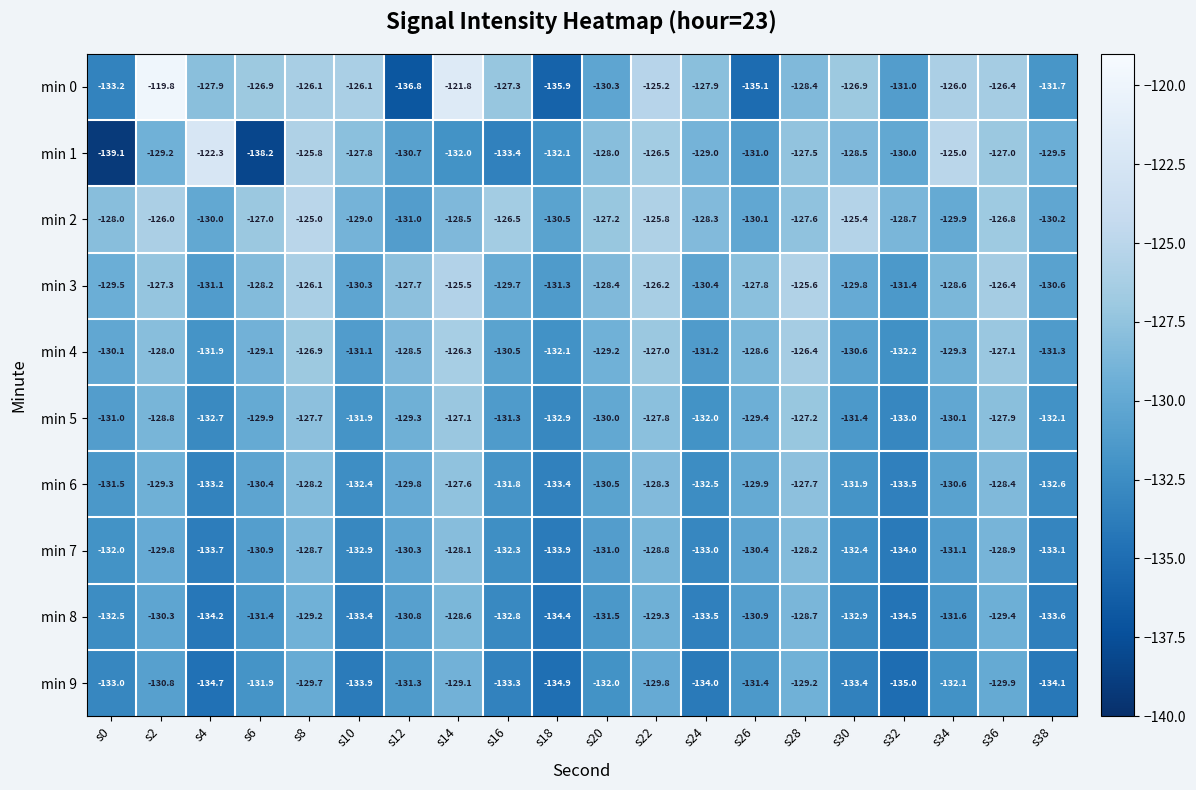

Where does the min 5 series first go above -130?

s2